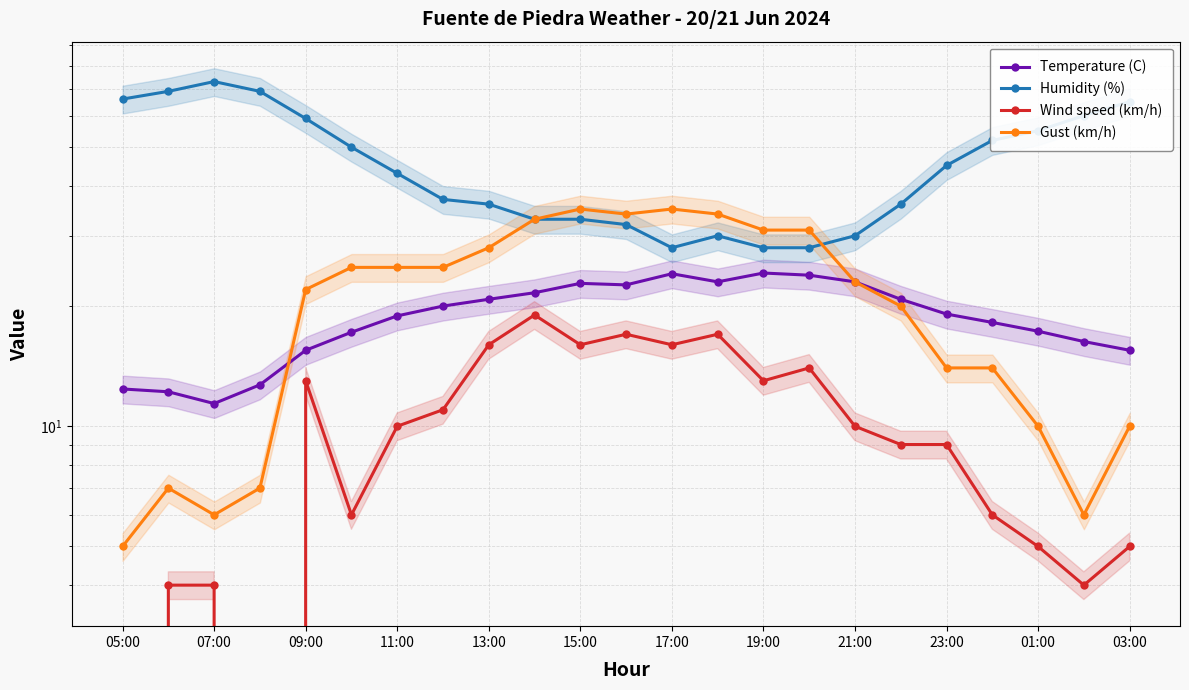

How many interior local valleys does the Gust (km/h) series have?

3